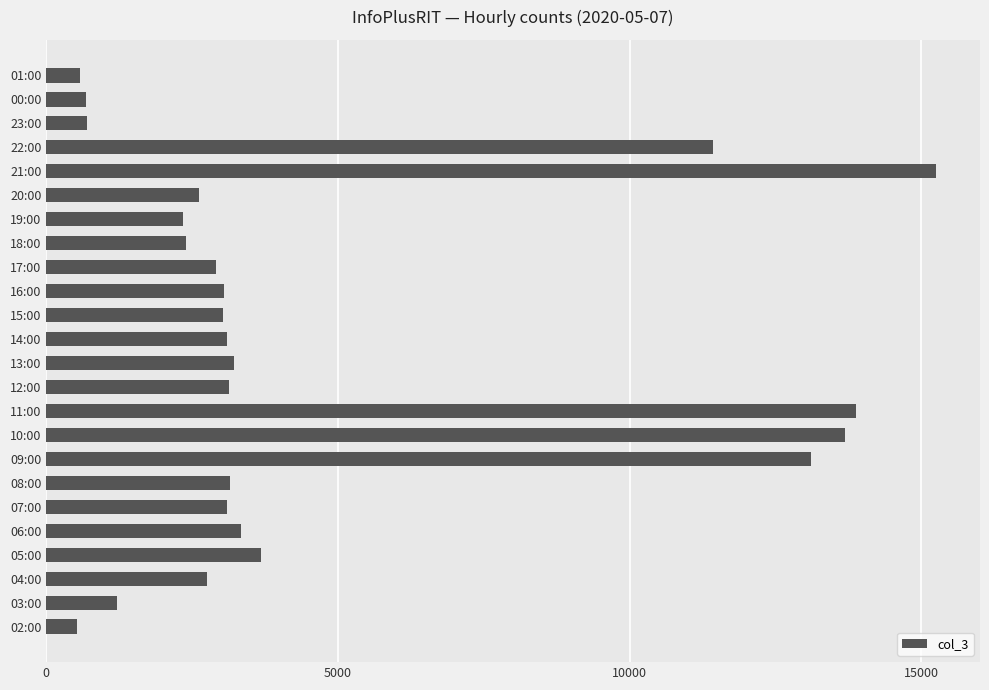

Between 09:00 and 20:00, which is larger?

09:00